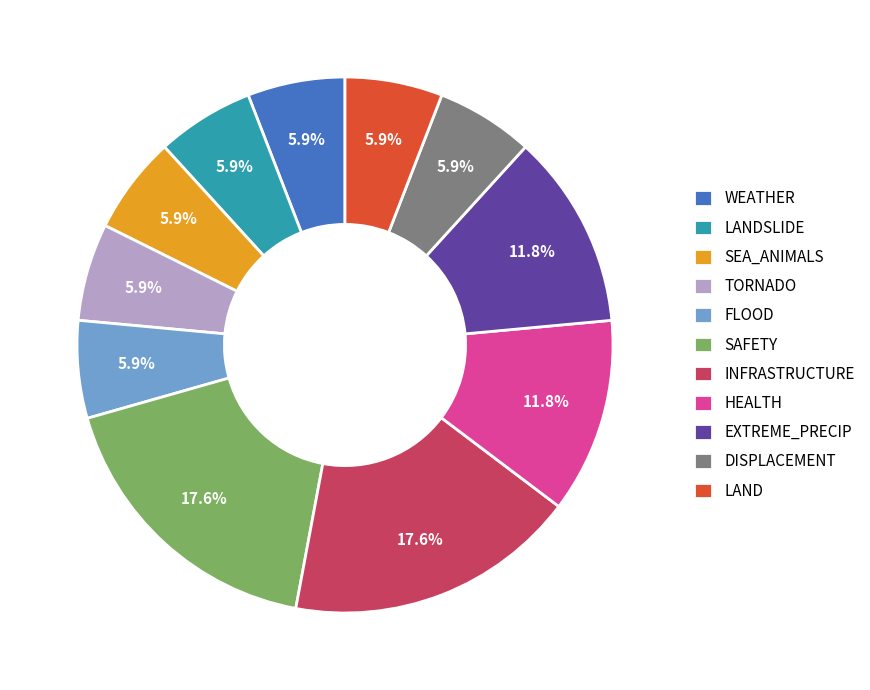

Which has a higher value, SAFETY or LANDSLIDE?

SAFETY